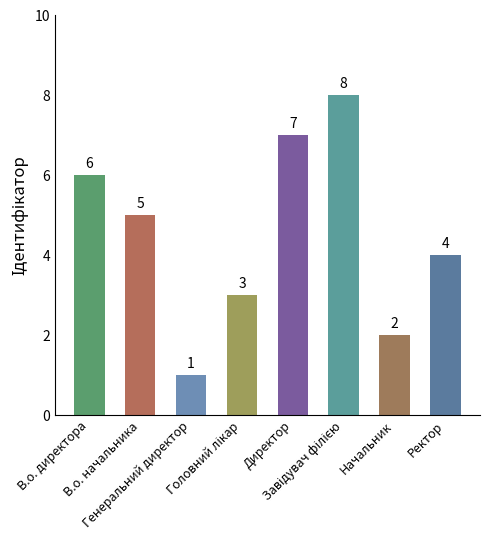

What is the label of the 1st bar from the right?

Ректор